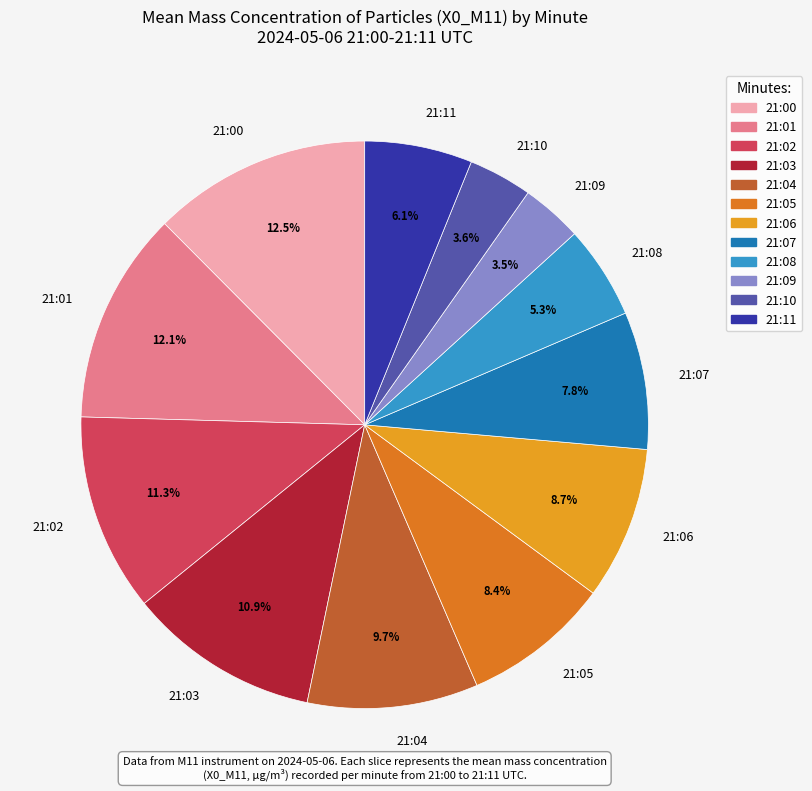

How much of the chart is everything except 21:06?

91.3%